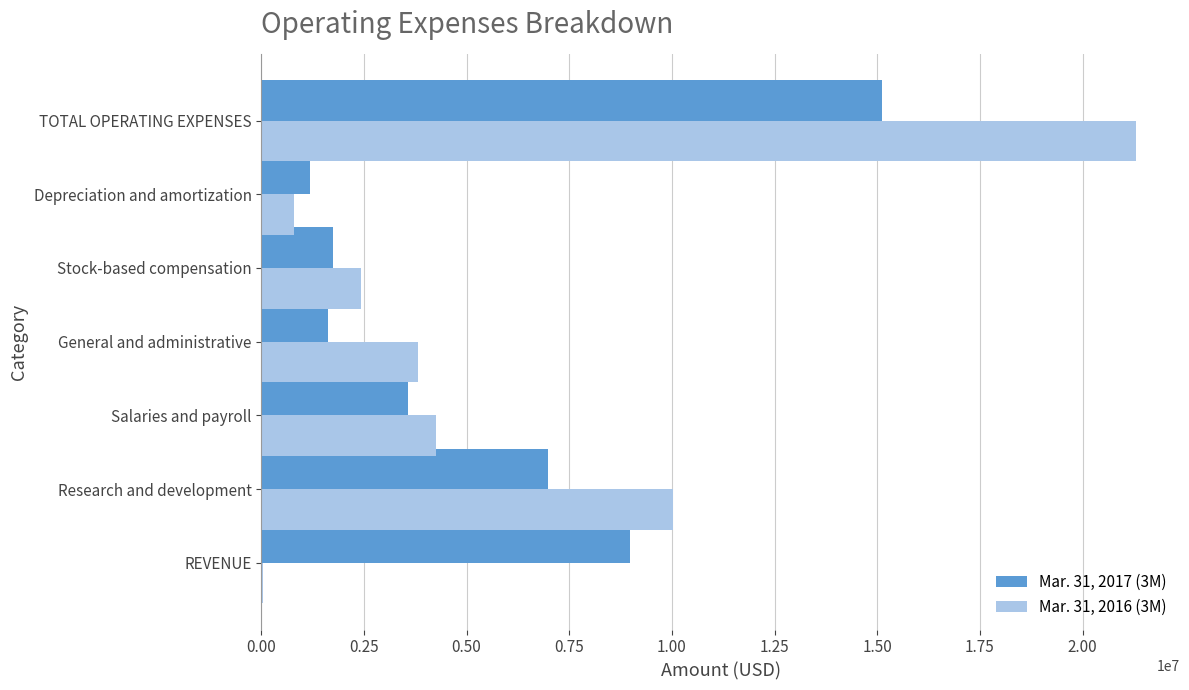

Is the value of Mar. 31, 2016 (3M) at Stock-based compensation greater than the value of Mar. 31, 2017 (3M) at TOTAL OPERATING EXPENSES?

No